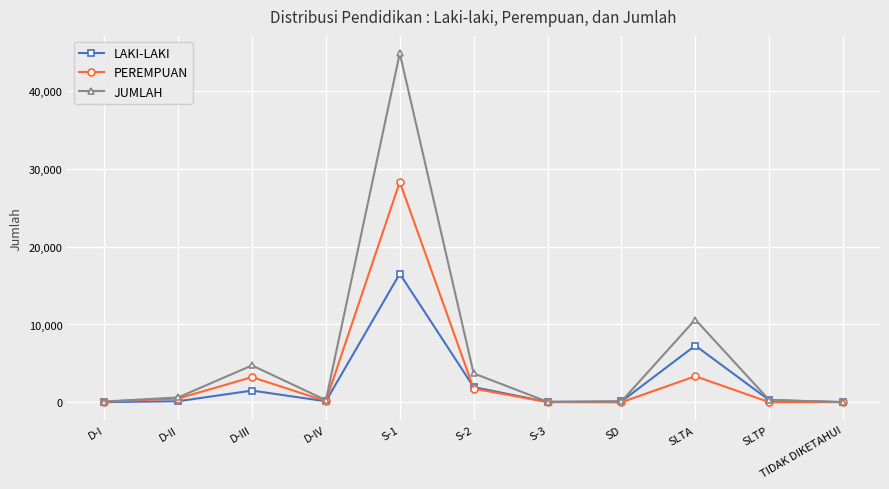

What is the average value of the PEREMPUAN series?

3403